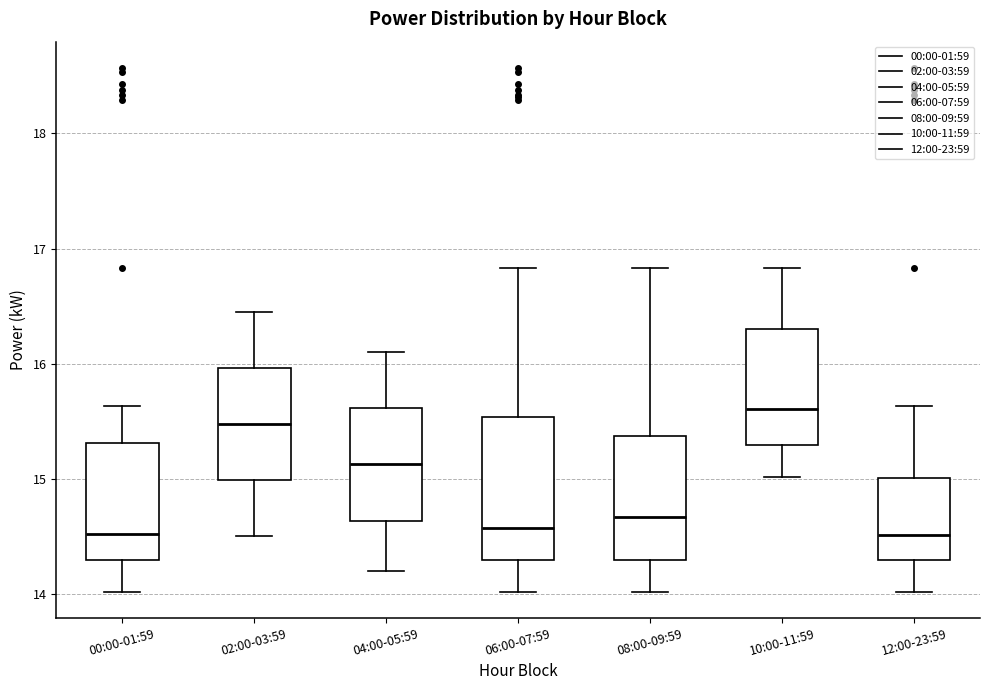

Comparing the boxes themselves (not the whiskers), which one is the tallest?

06:00-07:59